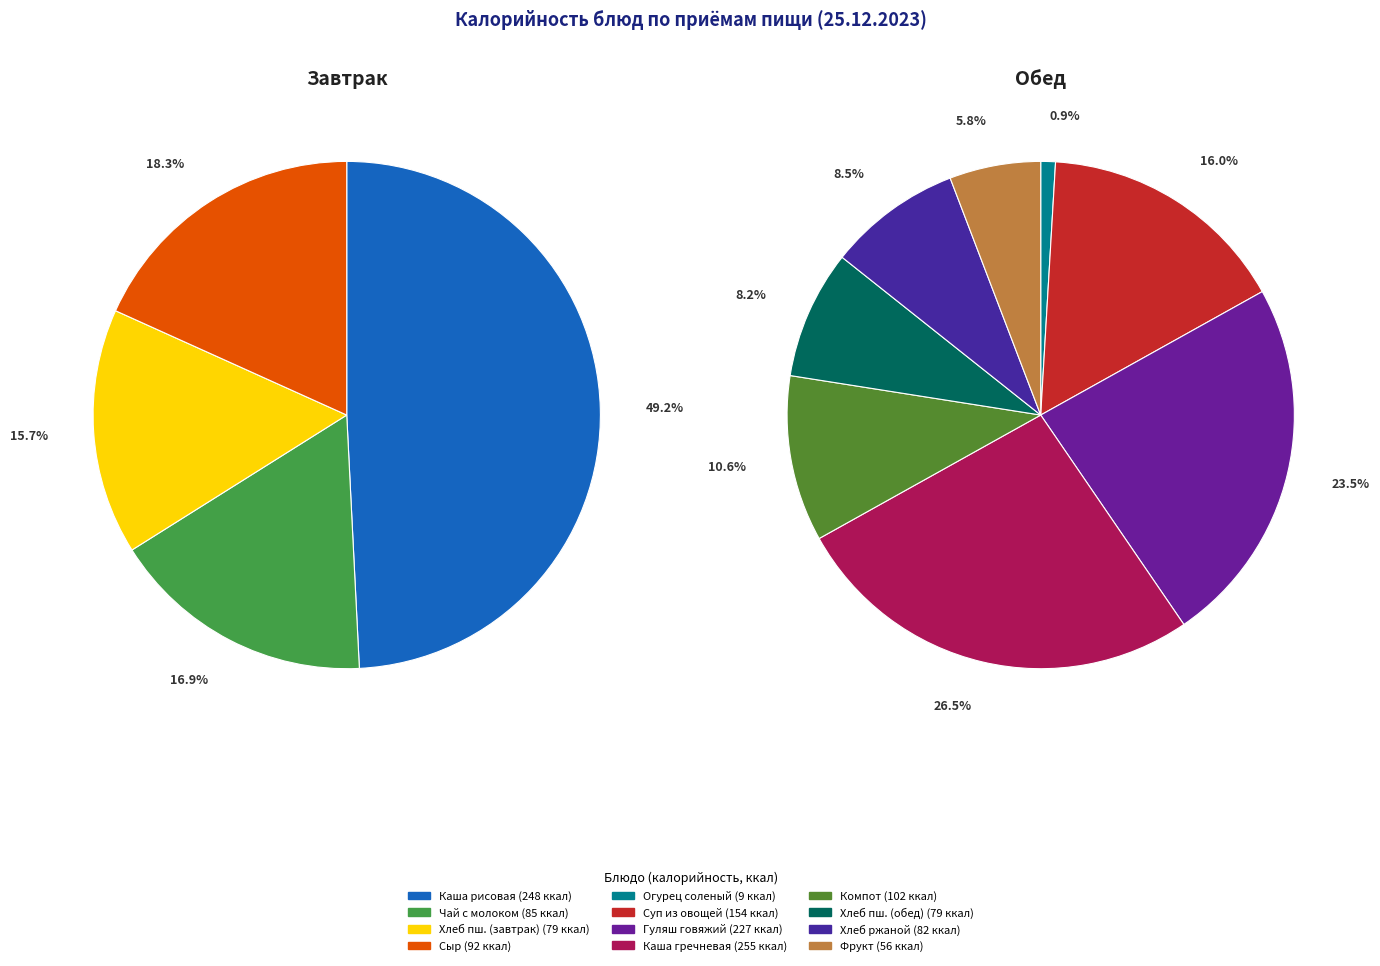

What is the change in value from чай с сахаром и молоком to хлеб пшеничный йодированный (обед)?

-6